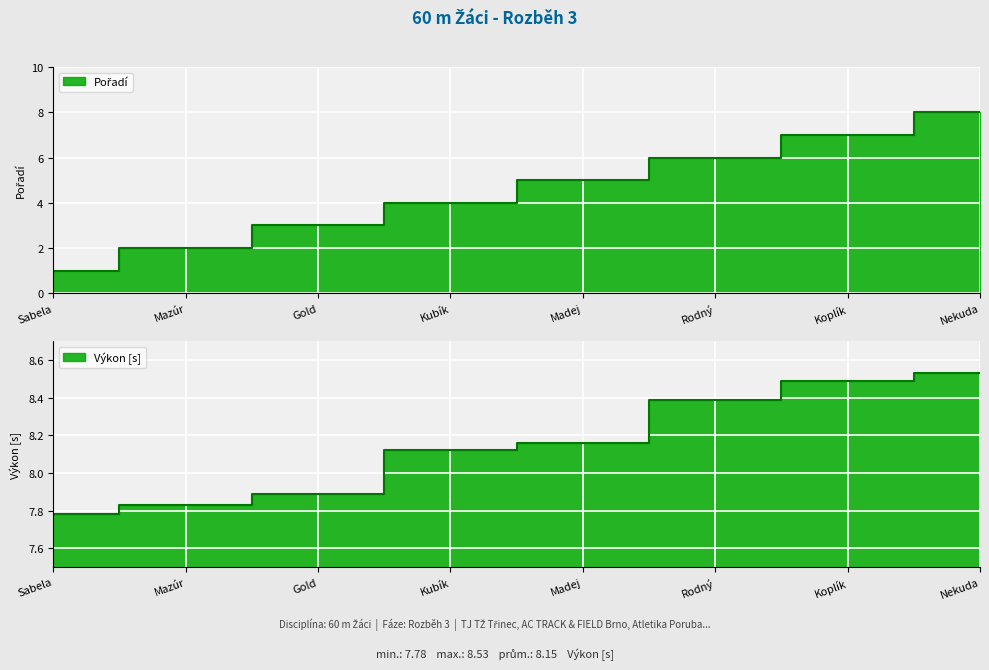

What are all the series names shown in the legend?

Pořadí, Výkon